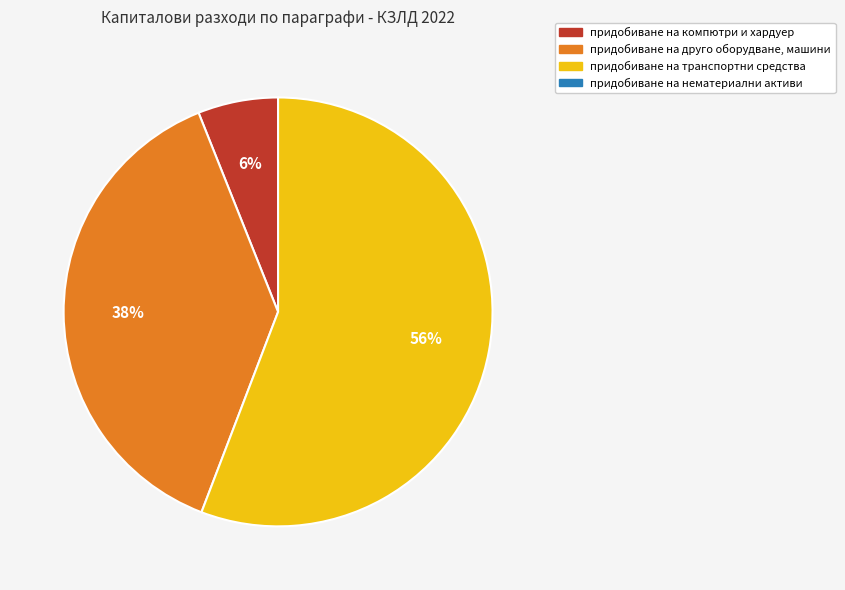

How many segments does this pie chart have?

3